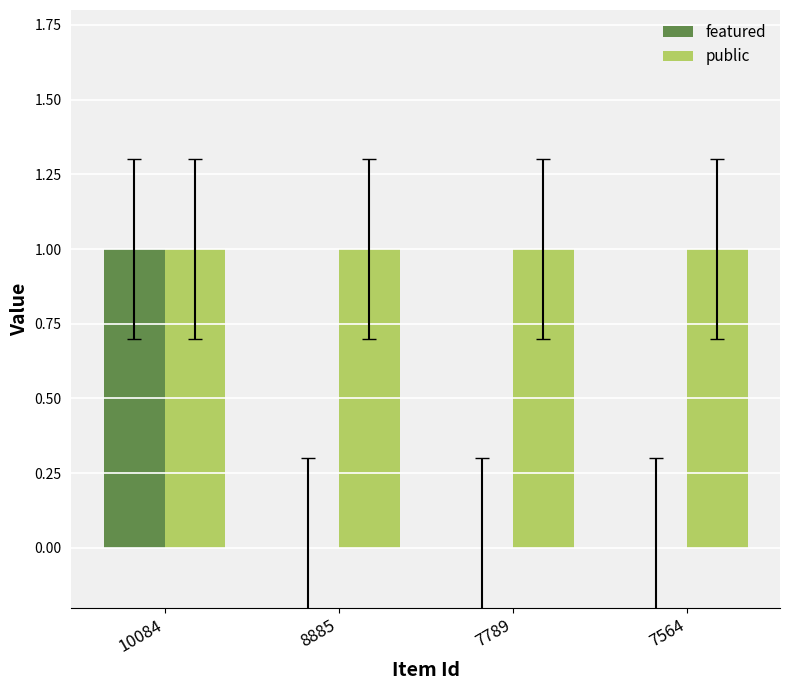

Which series has the largest total across all categories?

public